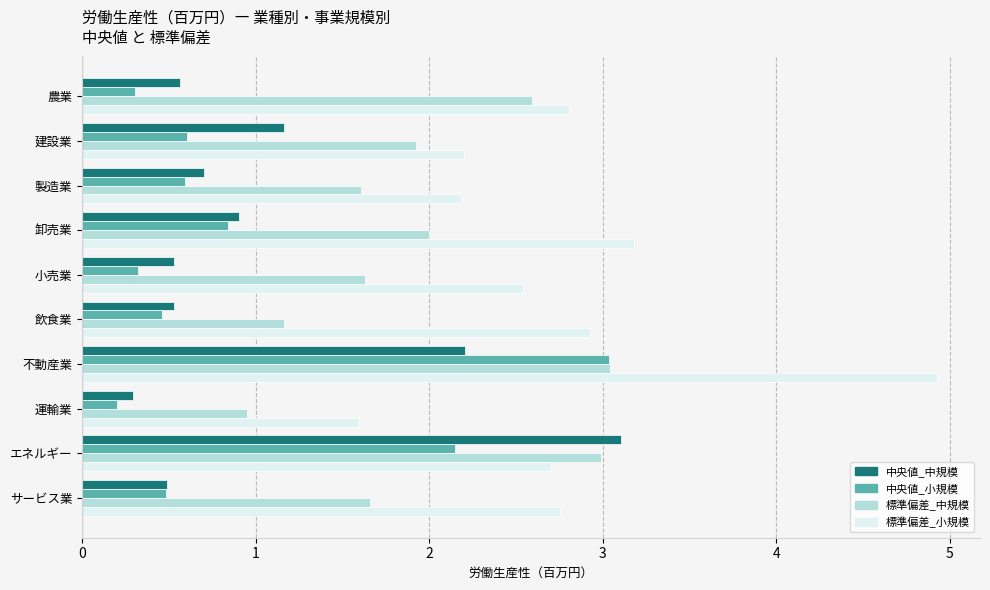

What is the difference between the highest and lowest values at 農業?

2.5